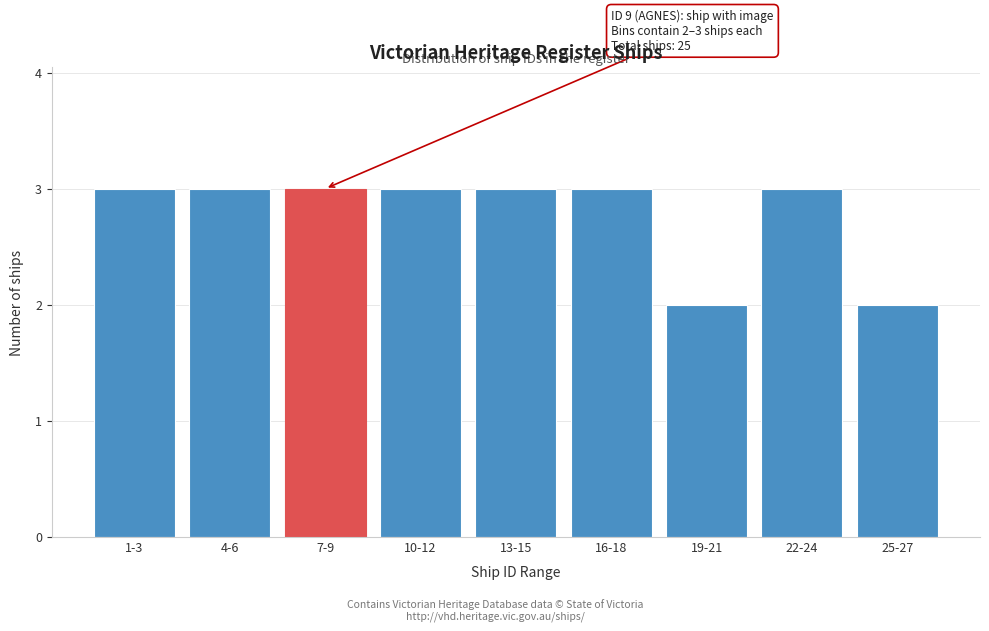

Reading left to right, what are all the values shown in this chart?

3	3	3	3	3	3	2	3	2